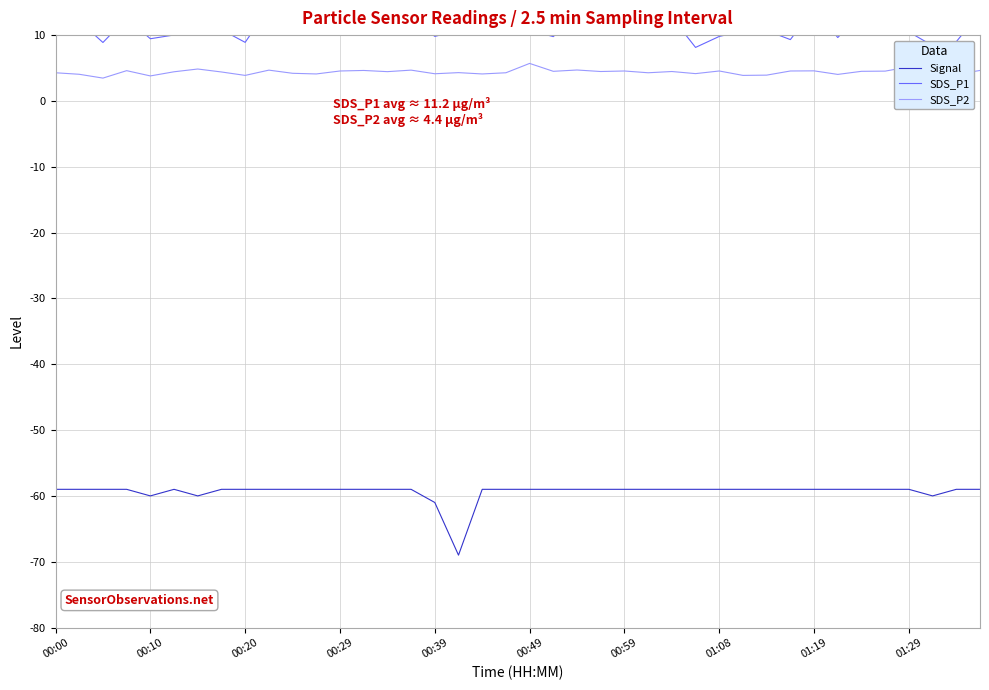

True or false: SDS_P2 has a value of 1.2 at 01:29.

False